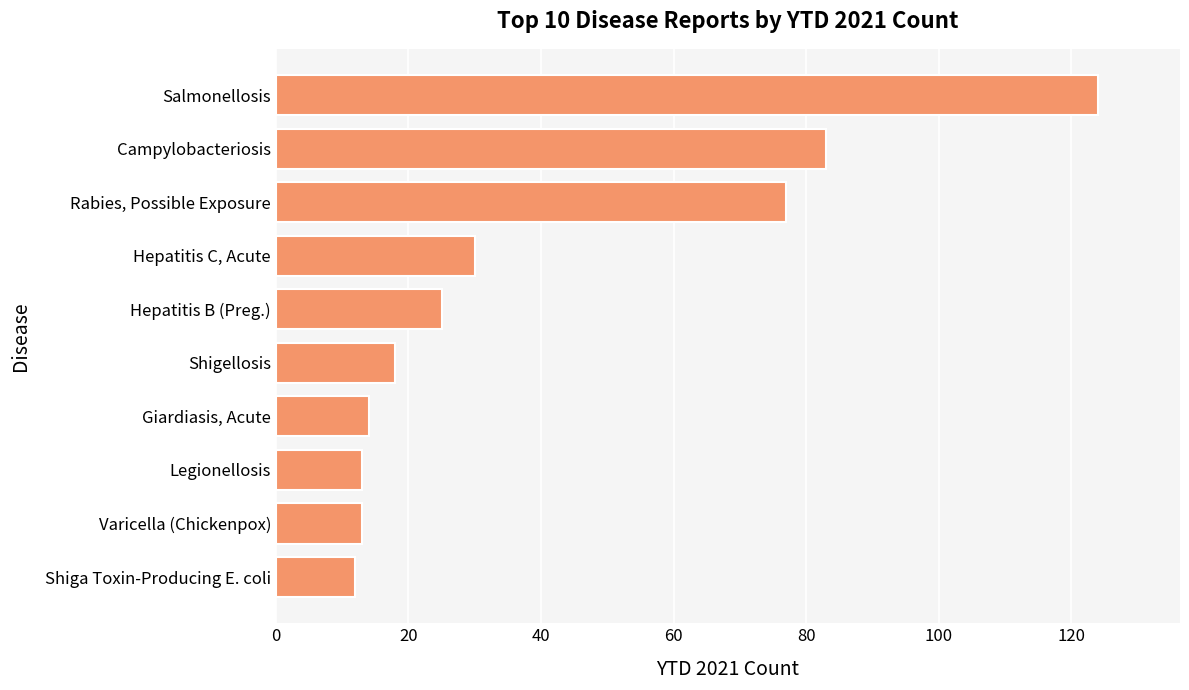

Reading bottom to top, what are all the values shown in this chart?

Shiga Toxin-Producing E. coli=12	Varicella (Chickenpox)=13	Legionellosis=13	Giardiasis, Acute=14	Shigellosis=18	Hepatitis B (Preg.)=25	Hepatitis C, Acute=30	Rabies, Possible Exposure=77	Campylobacteriosis=83	Salmonellosis=124